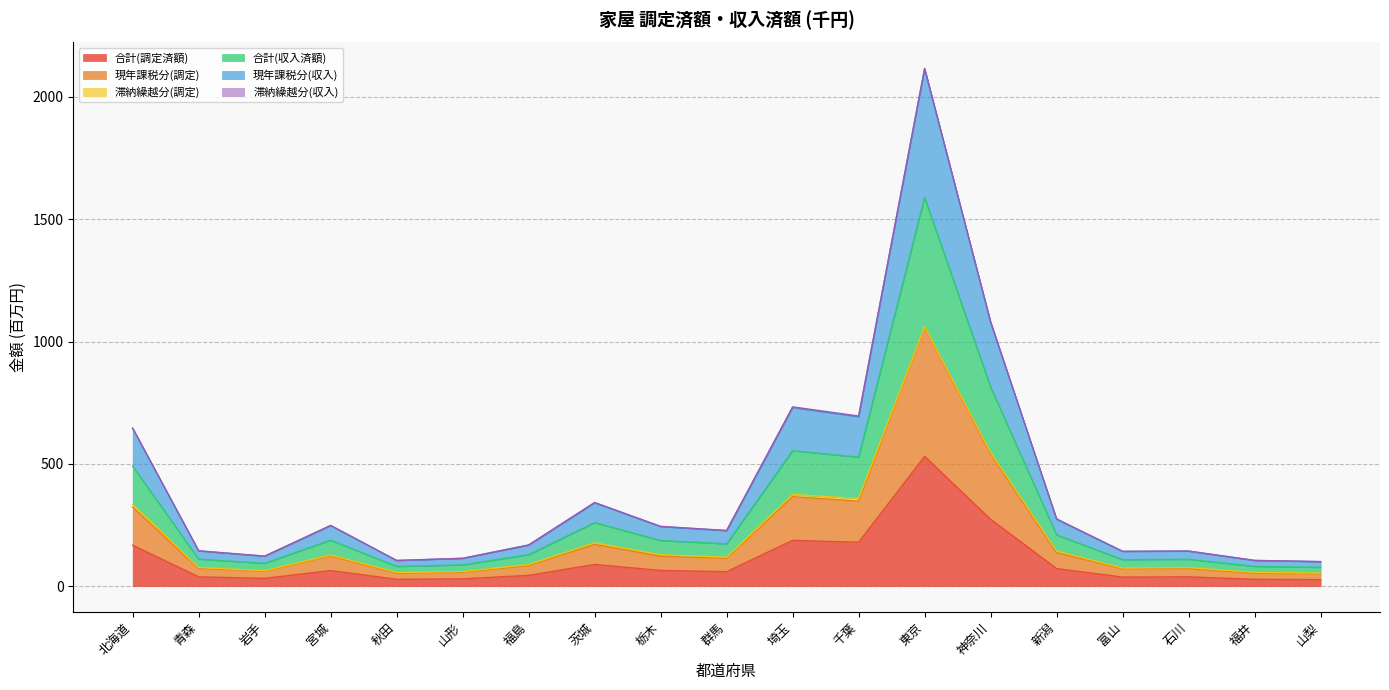

How many interior local valleys does the 現年課税分(収入) series have?

5